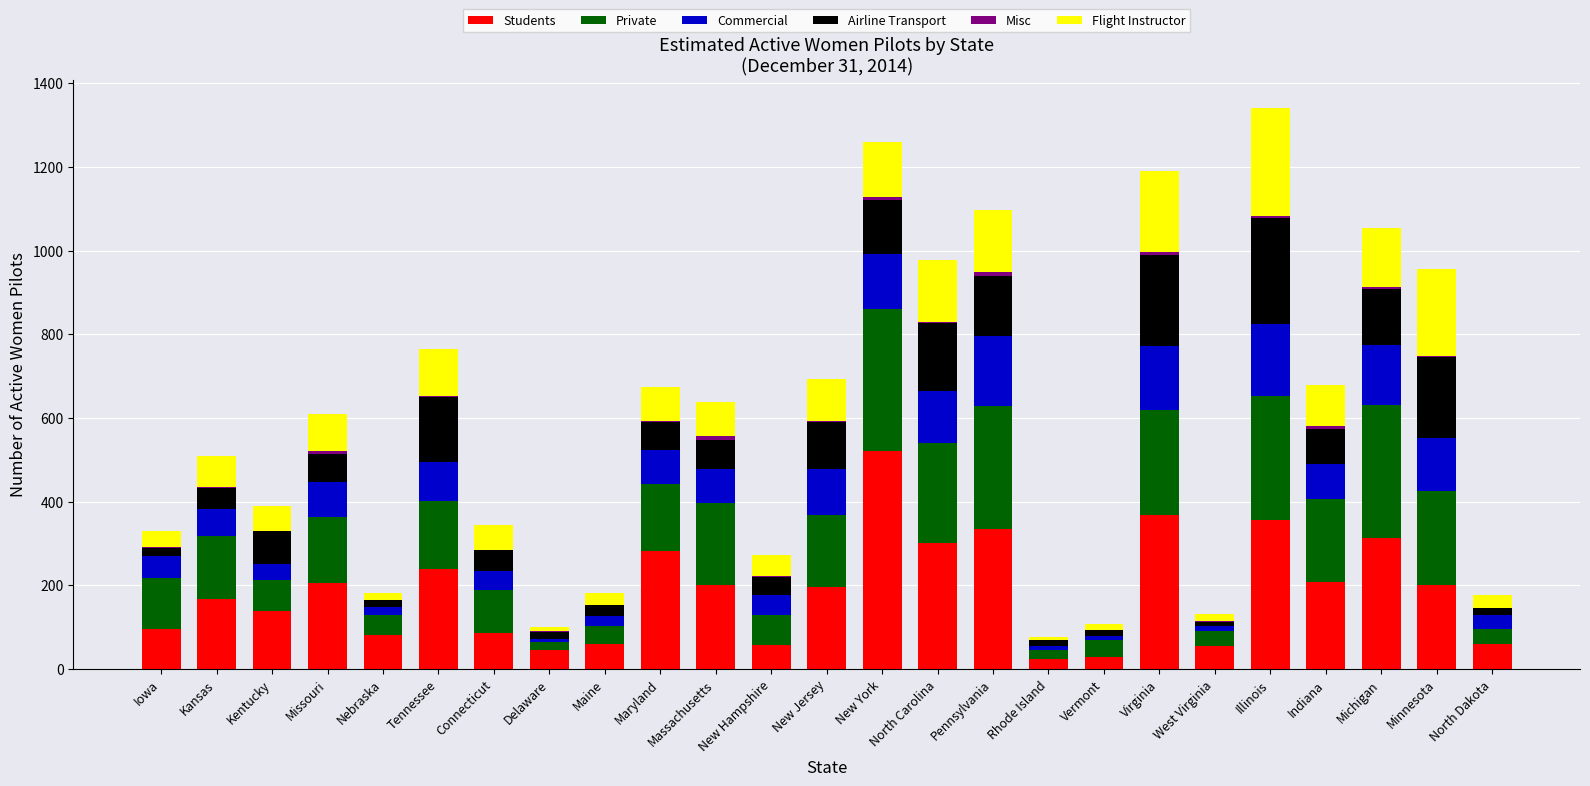

The value of Students at Connecticut is 87. True or false?

True